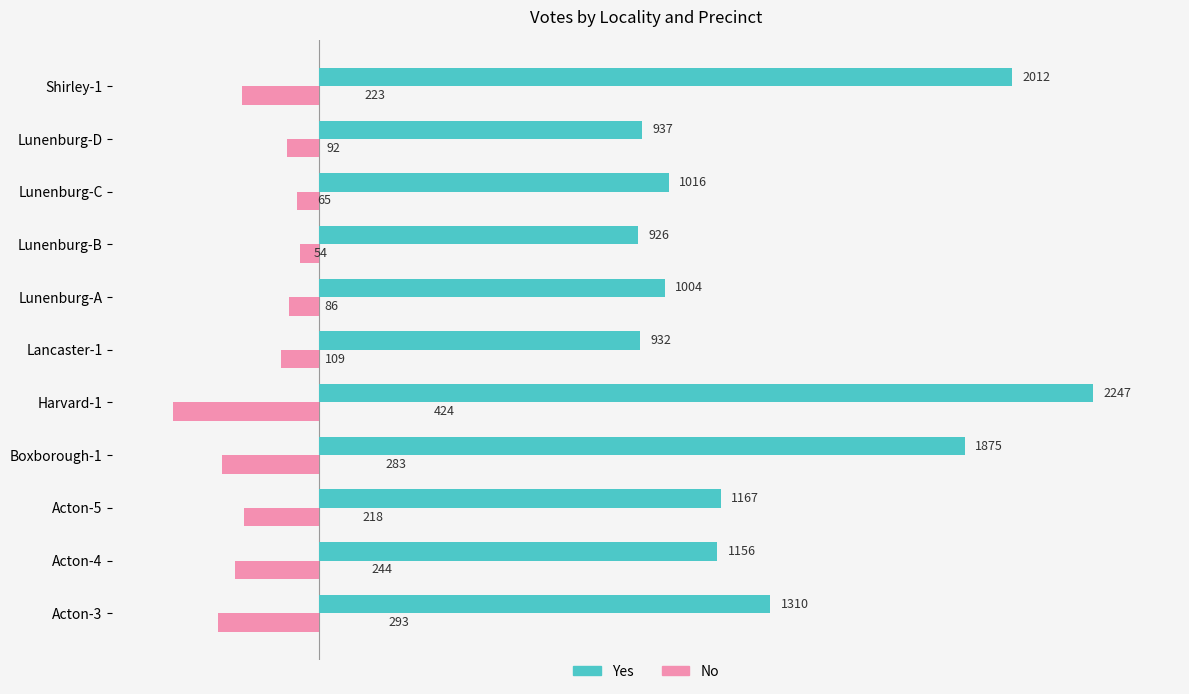

What are all the series names shown in the legend?

Yes, No